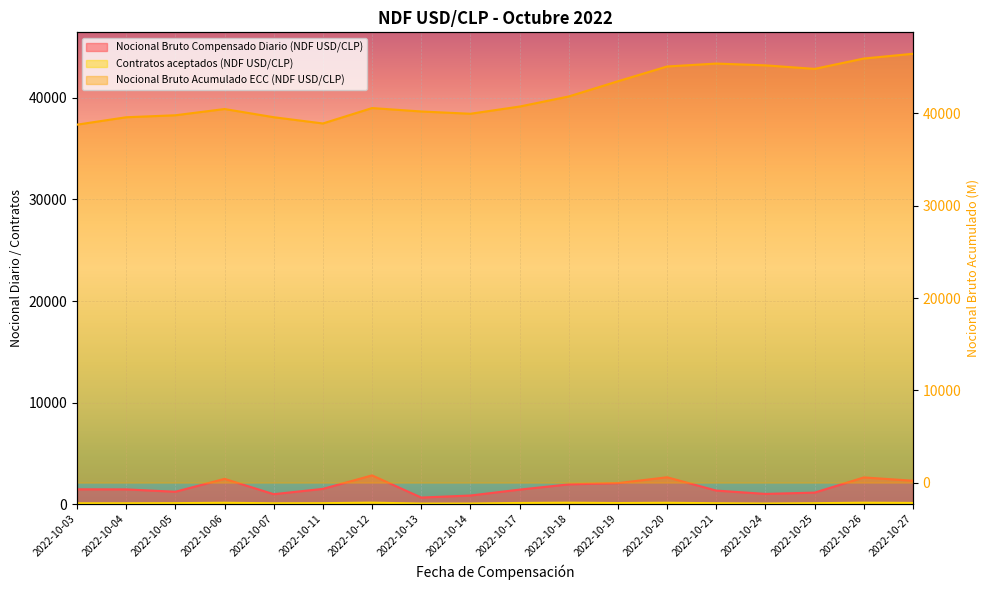

At how many categories does at least one series exceed 39492?

16